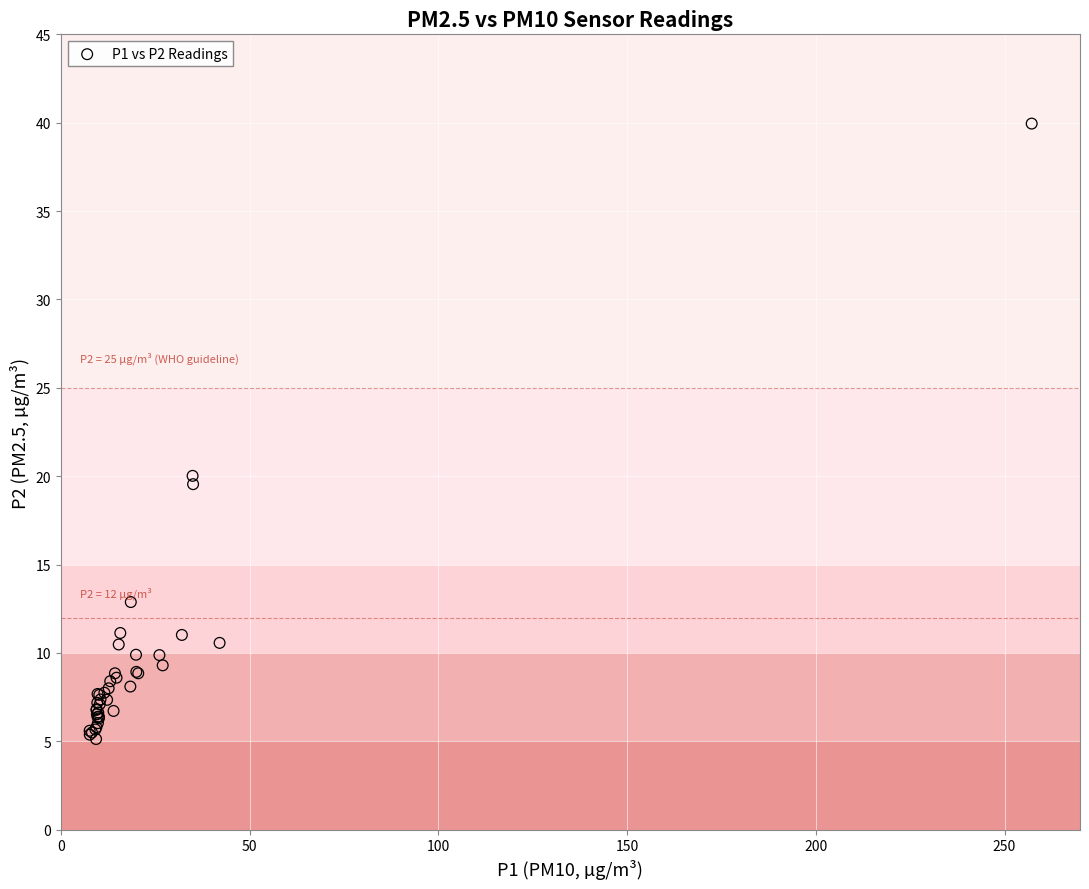

What Y value in the scatter plot is closest to 22?

20.0